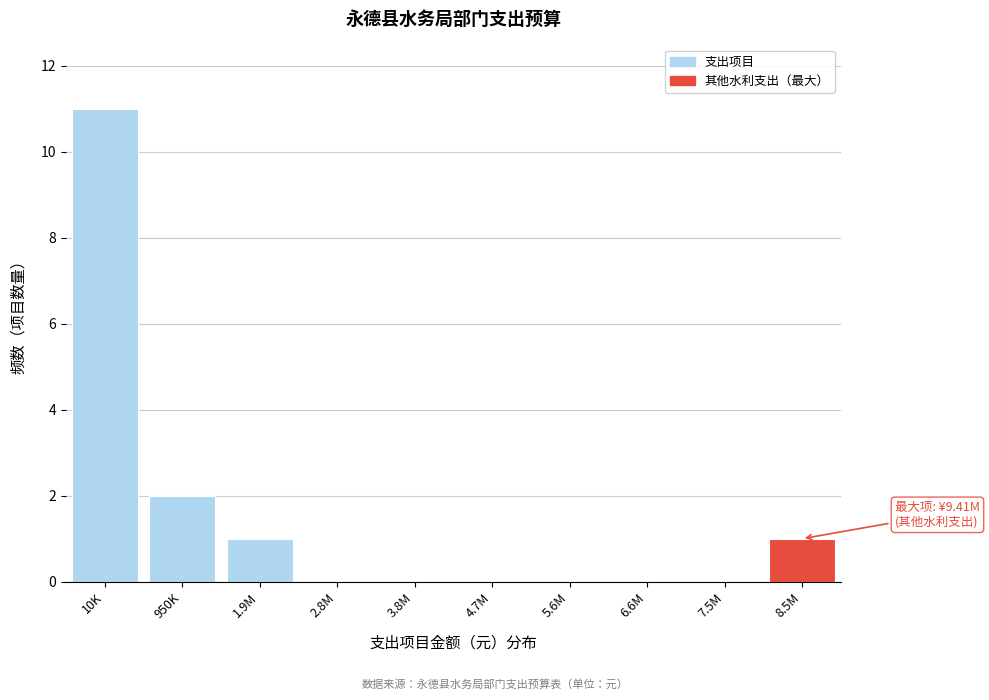

Reading right to left, list all the values displayed in this chart.

8.5M=1	7.5M=0	6.6M=0	5.6M=0	4.7M=0	3.8M=0	2.8M=0	1.9M=1	950K=2	10K=11